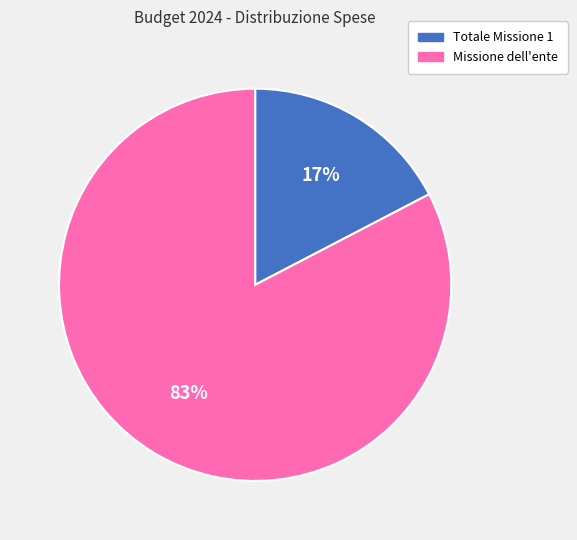

To the nearest percent, what percentage of the pie is Missione dell'ente?

83%